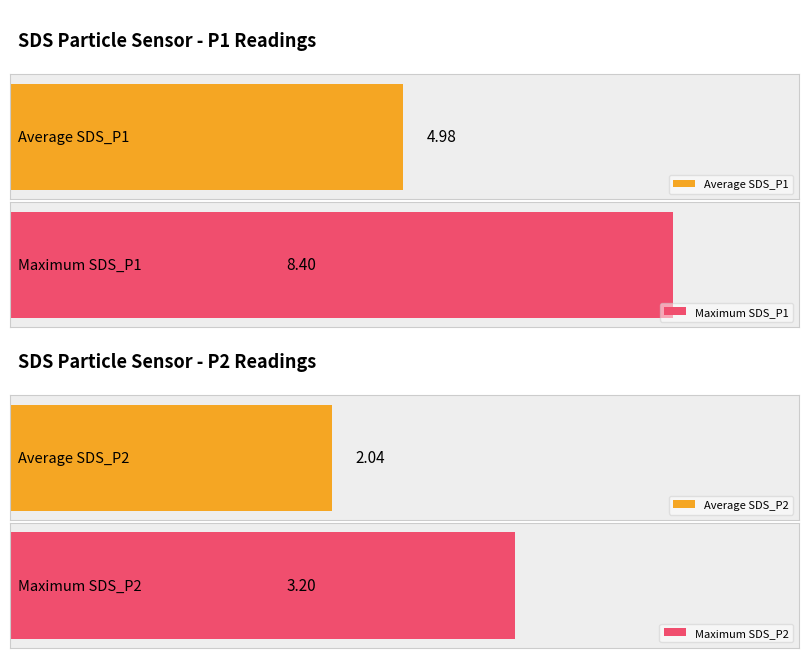

True or false: SDS_P2 has a value of 2.6 at 00:05.

False